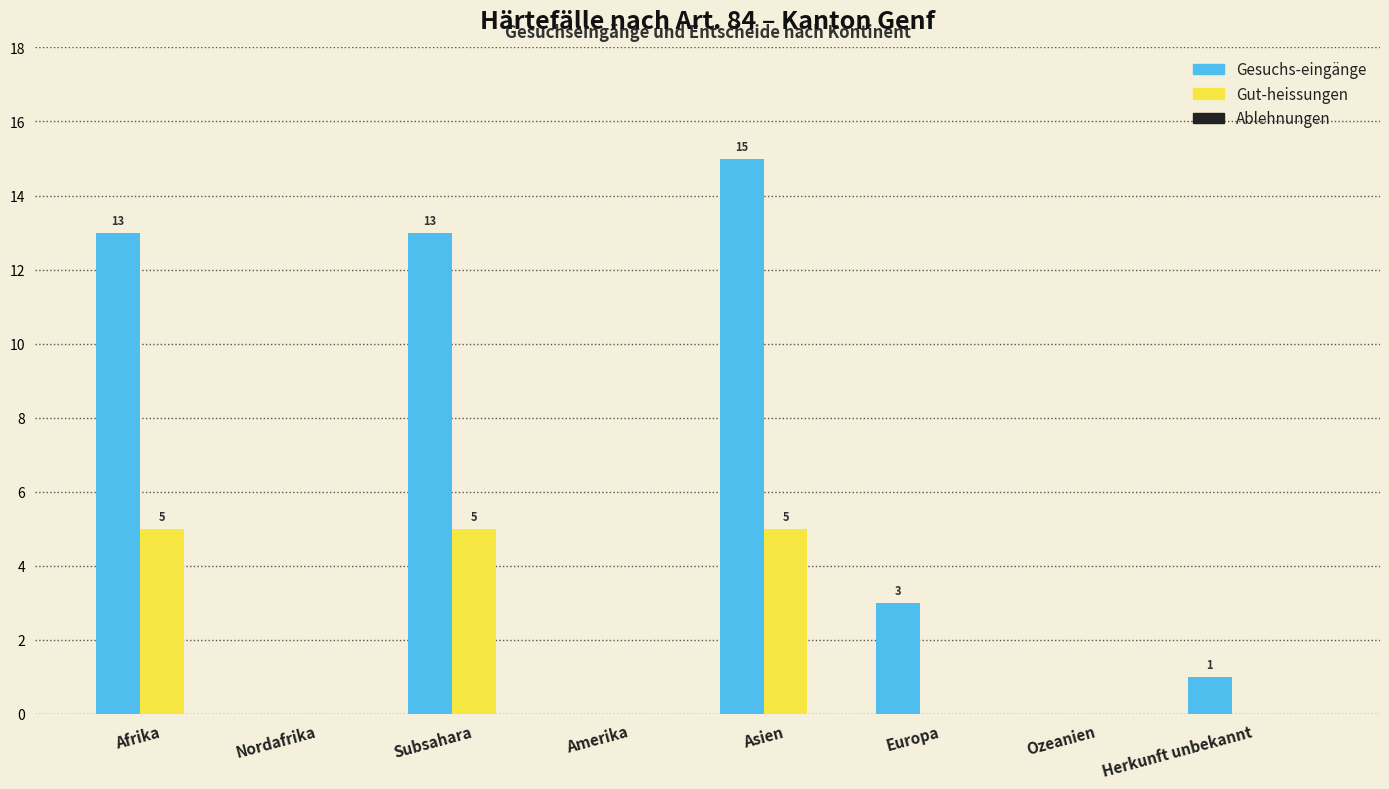

Which series changed the most between Afrika and Amerika?

Gesuchs-eingänge